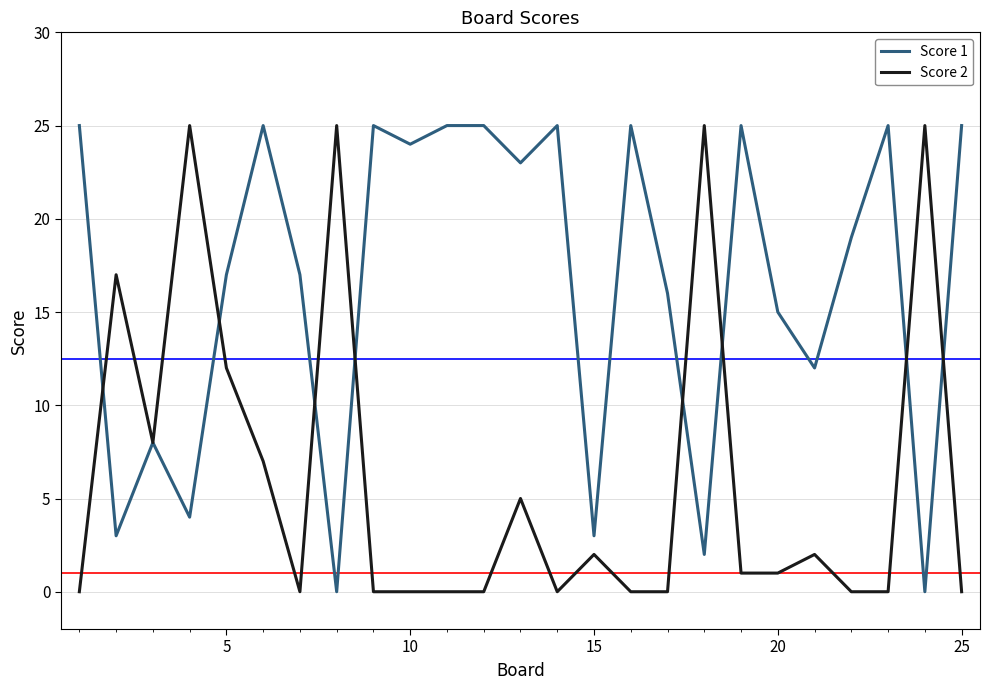

True or false: Score 2 and Score 1 cross at least once.

True